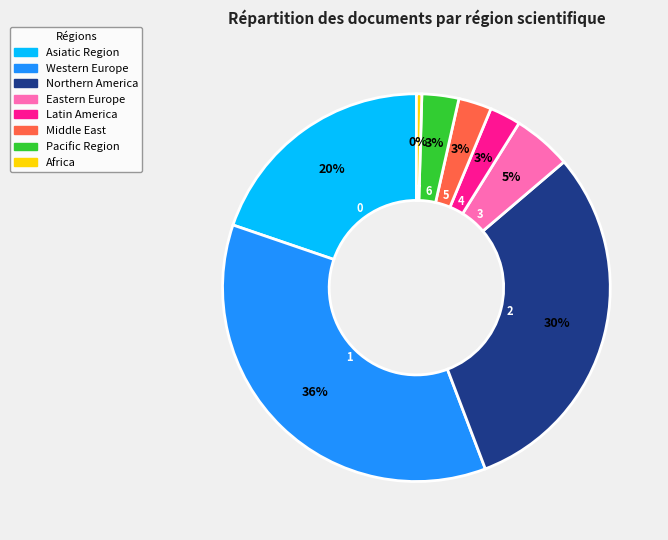

Is it true that Western Europe is 36% of the pie?

True